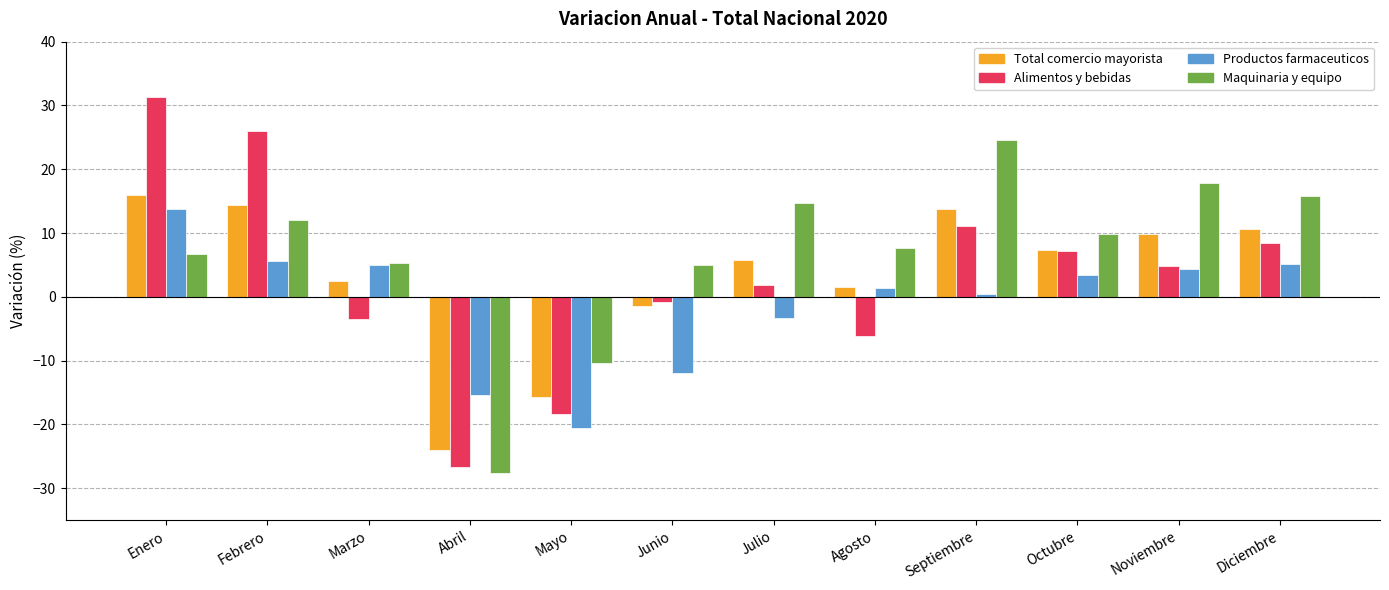

At which category is the sum across all series the highest?

Enero